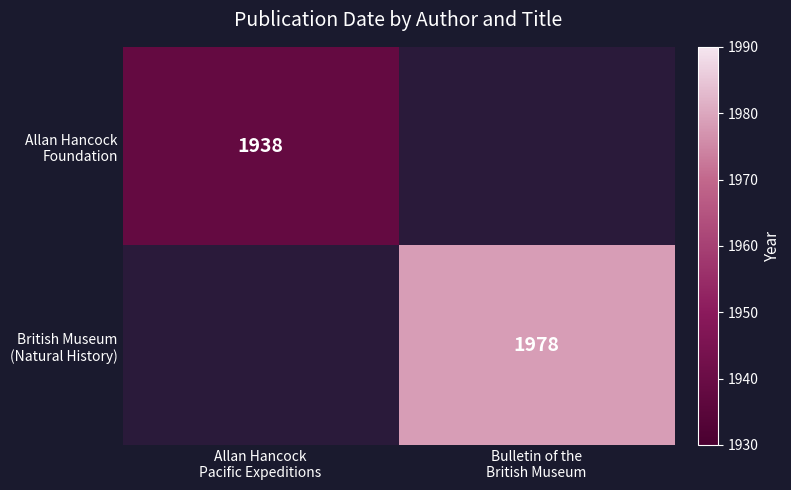

Which category has the lowest value across all series?

Allan Hancock
Pacific Expeditions